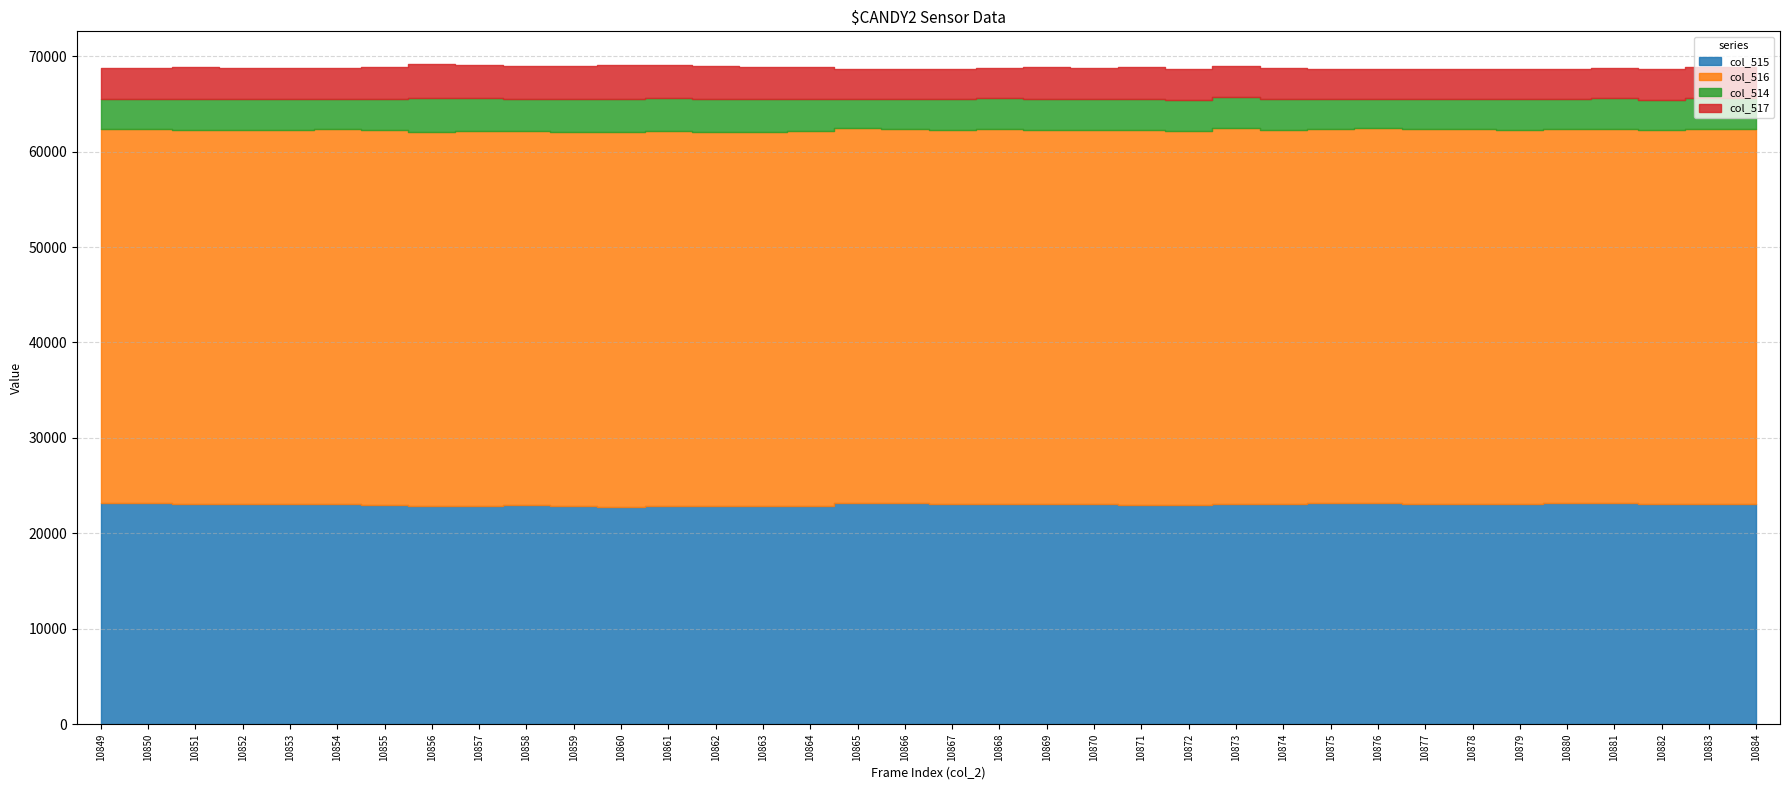

The col_515 series shows 9915 at 10861. True or false?

False